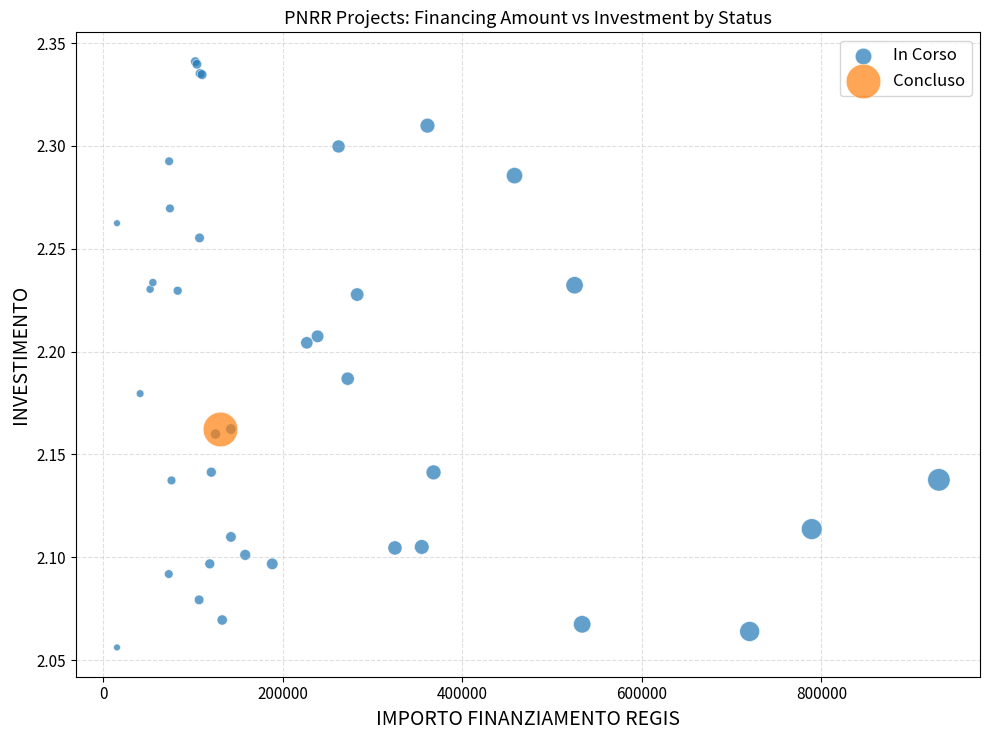

What are all the series names shown in the legend?

In Corso, Concluso